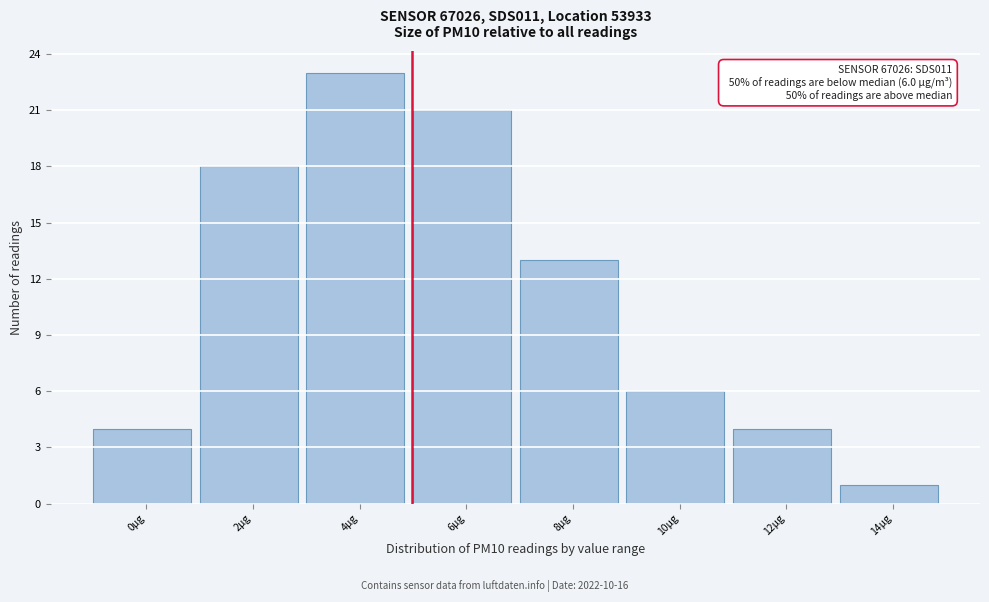

Reading left to right, transcribe all the data shown in this chart.

4	18	23	21	13	6	4	1